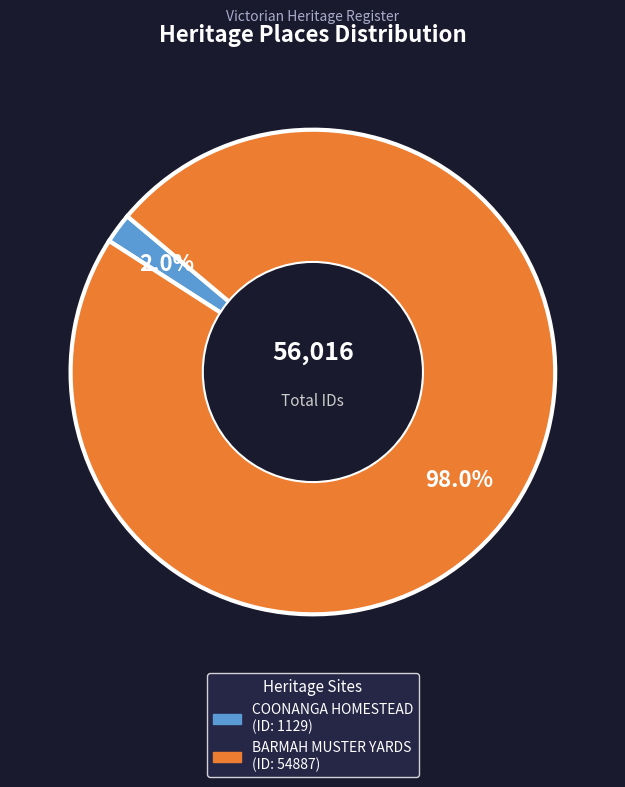

To the nearest percent, what is the difference between the COONANGA HOMESTEAD and BARMAH MUSTER YARDS slice percentages?

96%